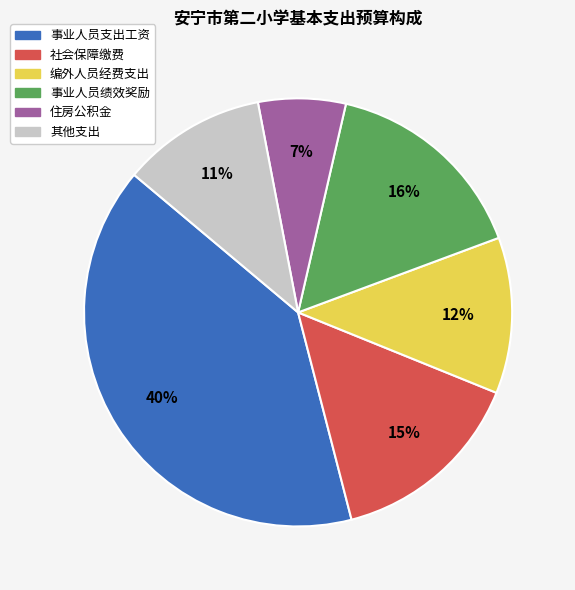

Is there a majority slice in this chart?

No